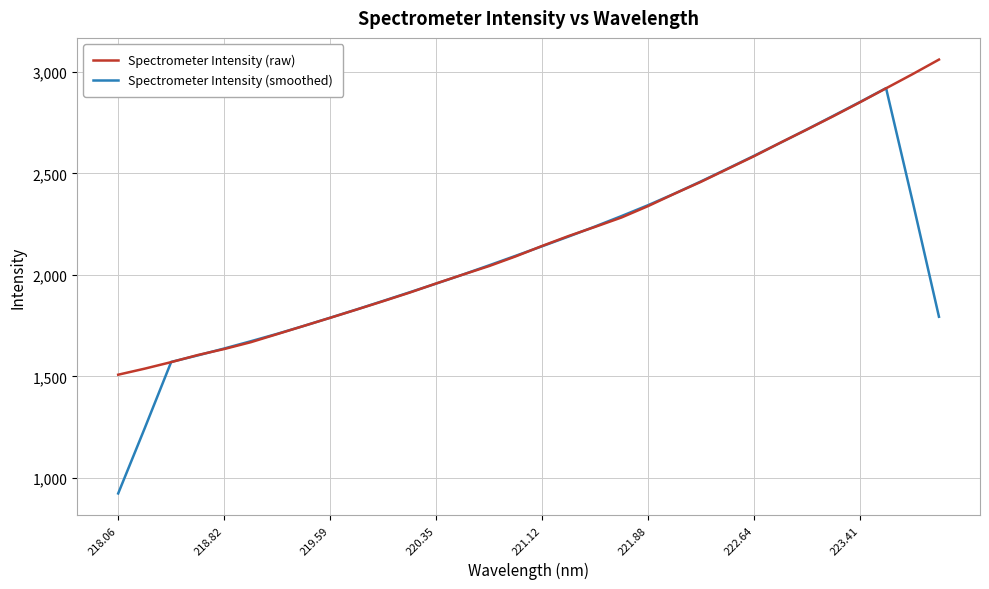

Which series has the largest range (max minus min)?

Spectrometer Intensity (smoothed)